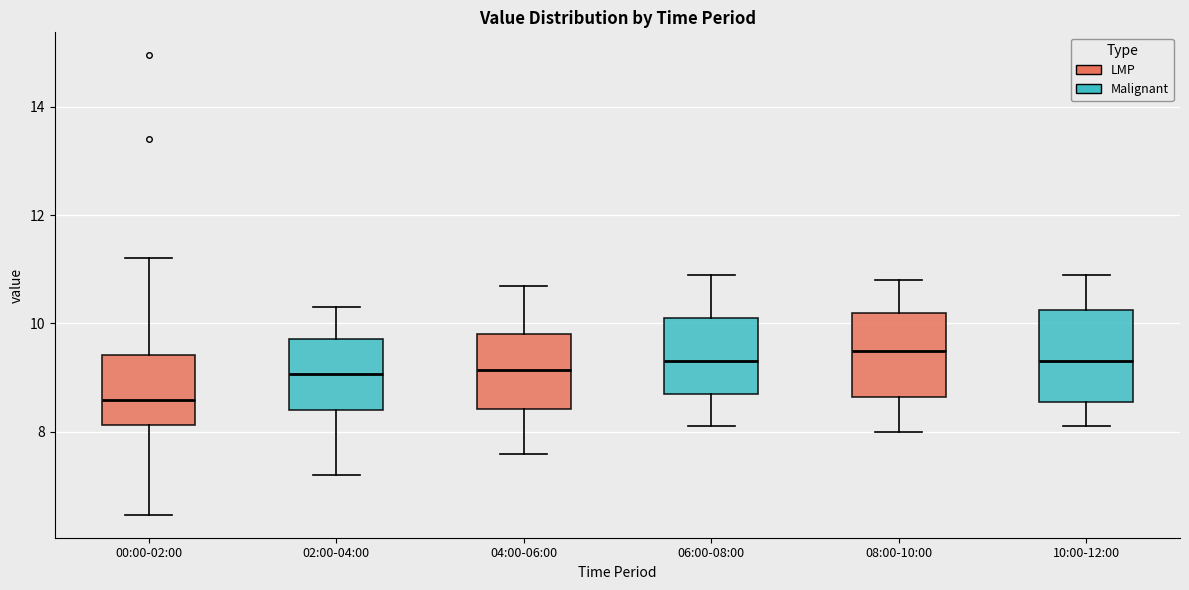

Reading left to right, transcribe this box plot: for each box, give where its median line is, the range the box spans, and where its two whiskers end, as read against the y-axis. The values are not printed on the chart, so give them approximately, as read against the axis.

00:00-02:00: median 8.6, box 8.2 to 9.4, whiskers 6.4 to 11.2
02:00-04:00: median 9.0, box 8.4 to 9.8, whiskers 7.2 to 10.4
04:00-06:00: median 9.2, box 8.4 to 9.8, whiskers 7.6 to 10.8
06:00-08:00: median 9.4, box 8.8 to 10.2, whiskers 8.2 to 11.0
08:00-10:00: median 9.6, box 8.6 to 10.2, whiskers 8.0 to 10.8
10:00-12:00: median 9.4, box 8.6 to 10.2, whiskers 8.2 to 11.0